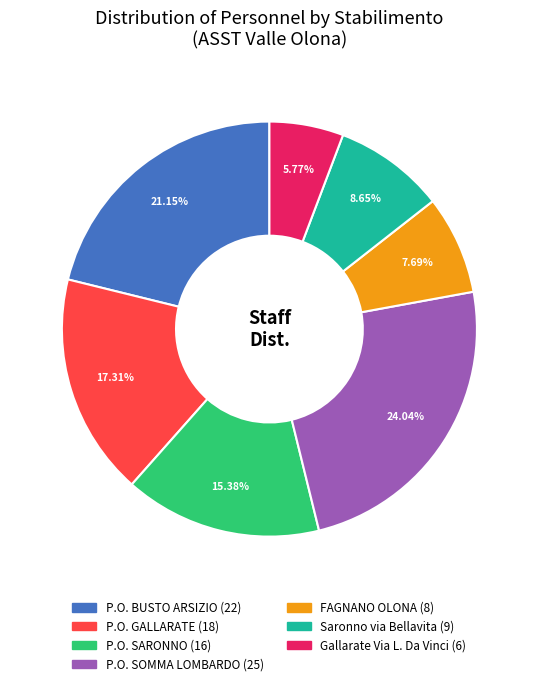

To the nearest percent, what is the difference between the Saronno via Bellavita and P.O. SARONNO slice percentages?

7%